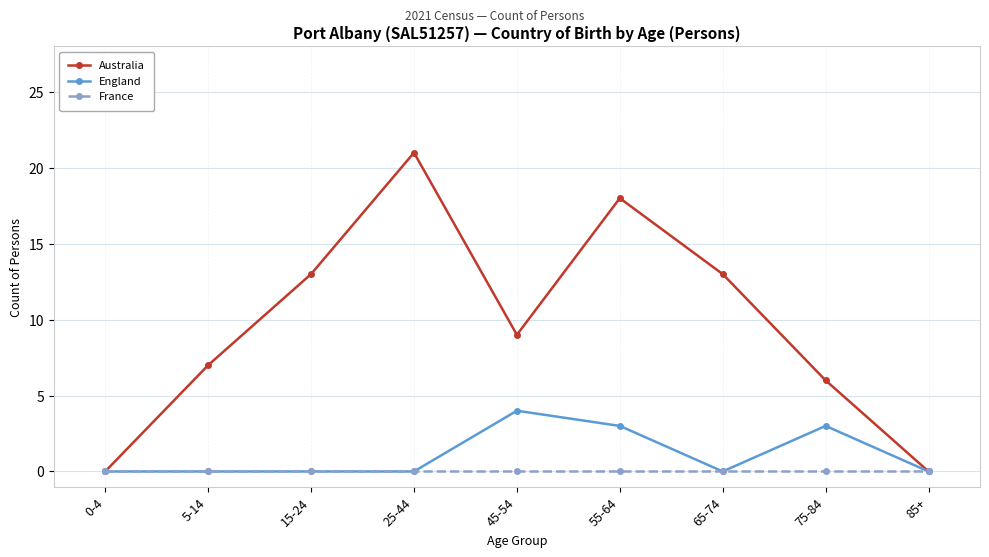

What is the difference between the maximum and minimum values in the Australia series?

21